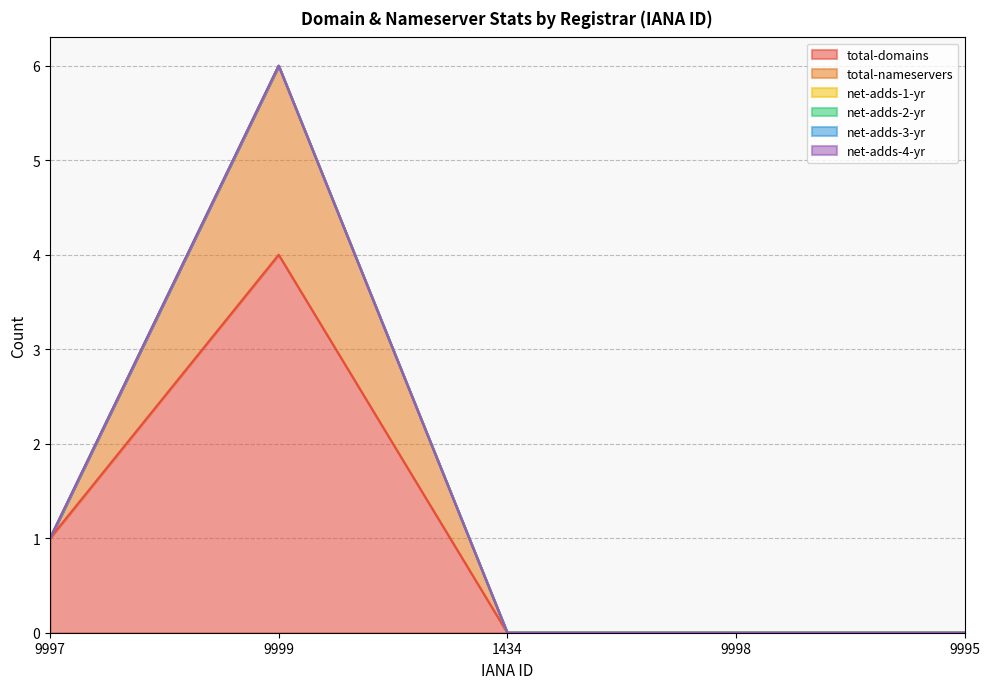

Which category has the highest value in the net-adds-2-yr series?

9997